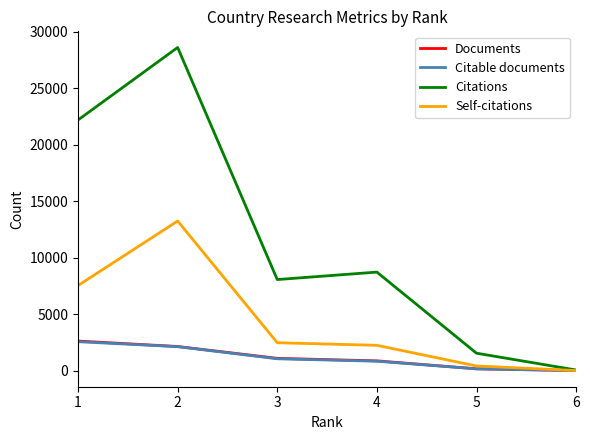

What is the spread (max minus min) of values at 4?

7881